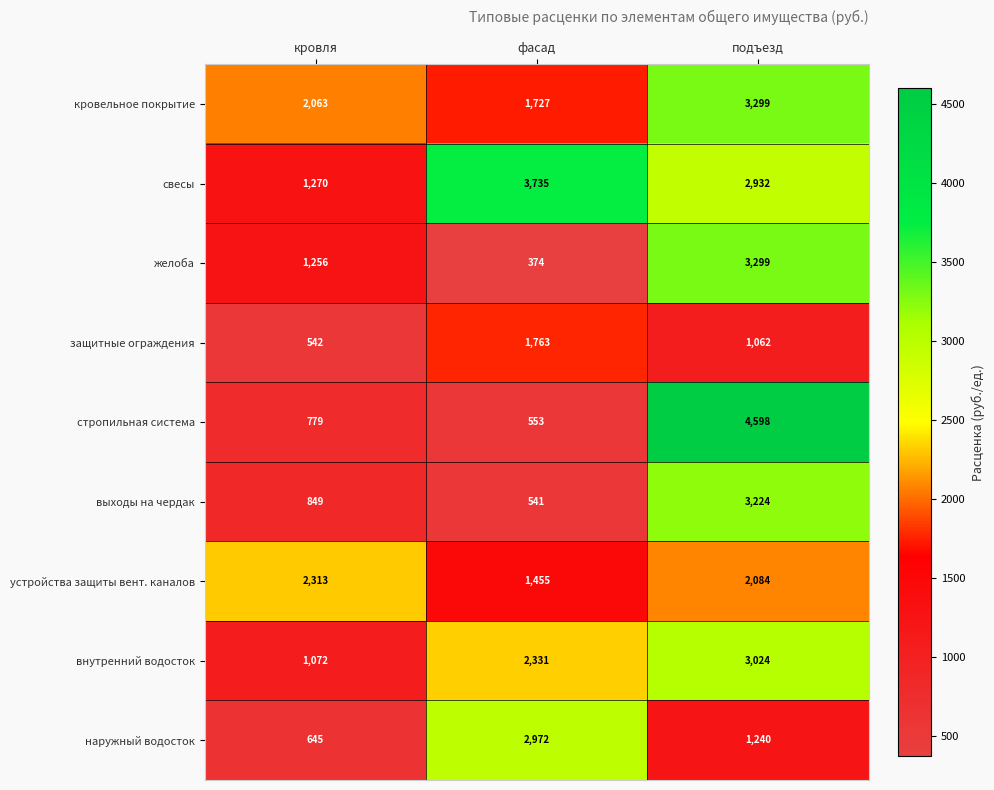

Which series has the largest total across all categories?

свесы